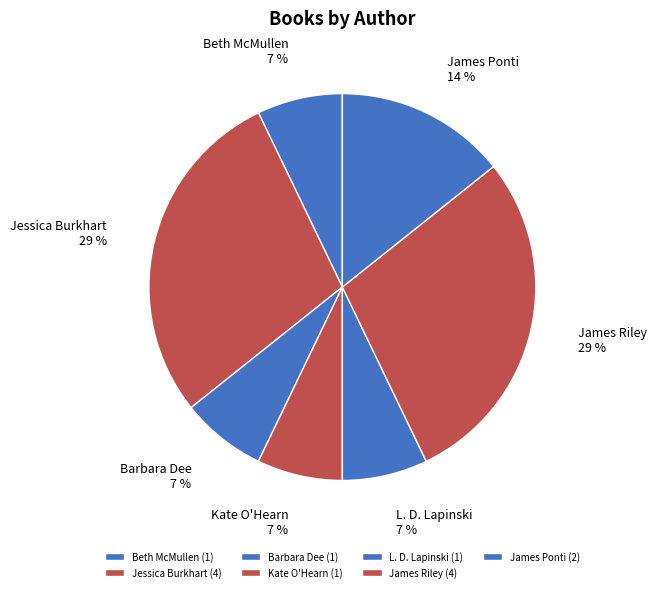

The Kate O'Hearn slice represents 7% of the pie. True or false?

True